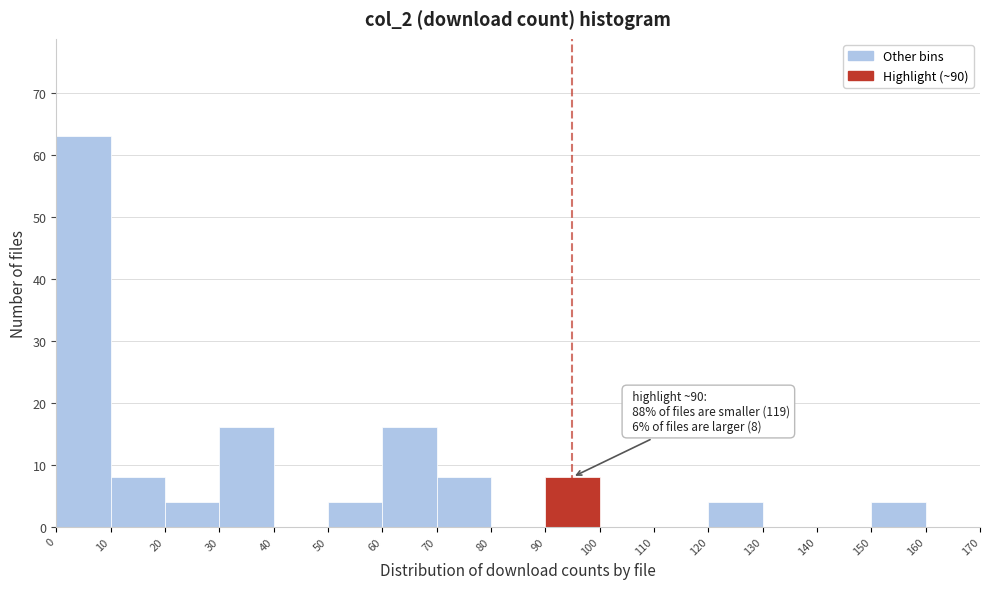

Over which range of the x-axis is the bar tallest?

0 to 10